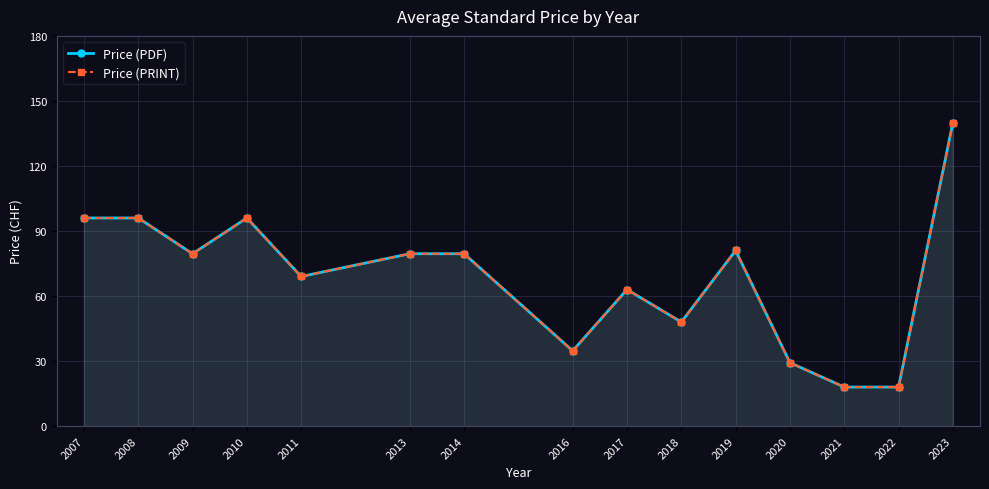

What is the value of the Price (PRINT) point at the 4th from the left?

96.0